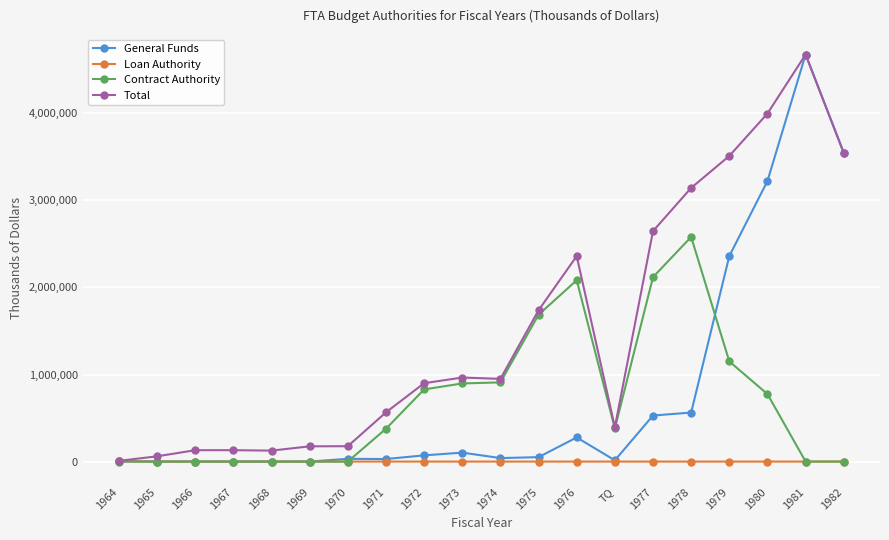

How many data points does each series have?

20